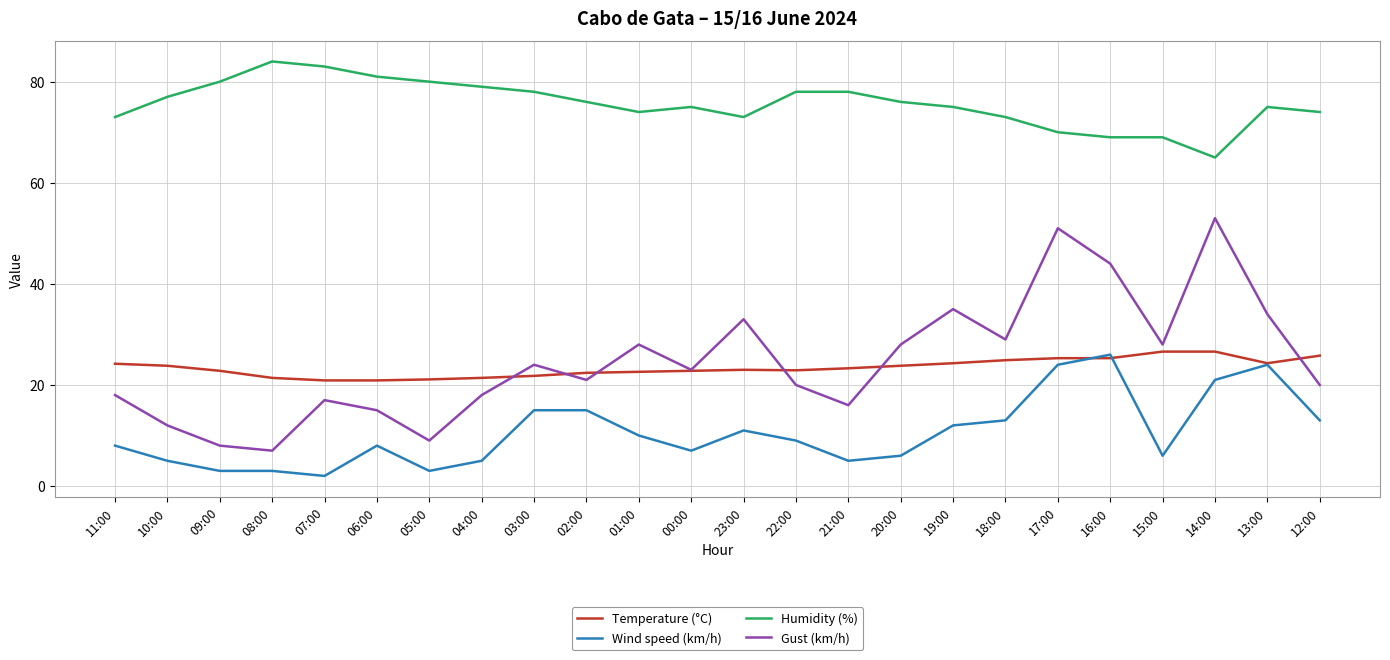

The Humidity (%) series shows 79.0 at 04:00. True or false?

True